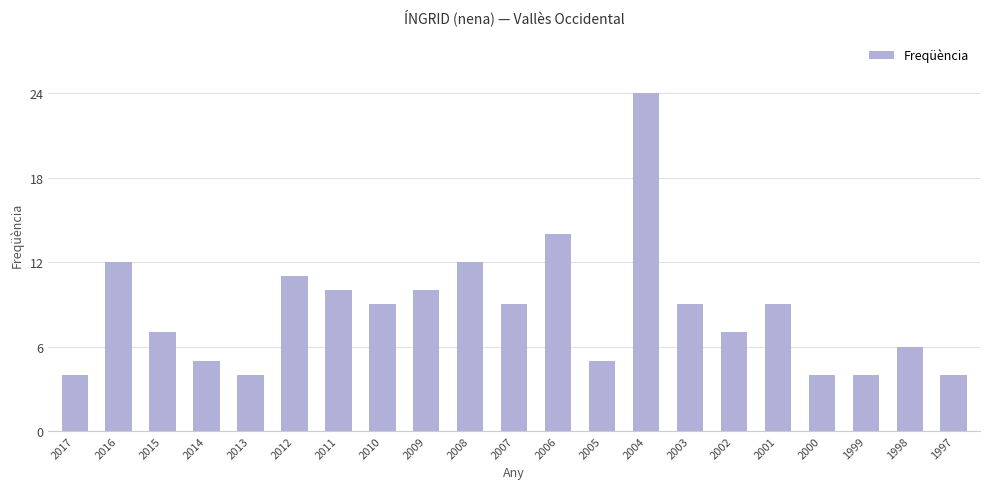

Is it true that the value at 1999 is 6?

False